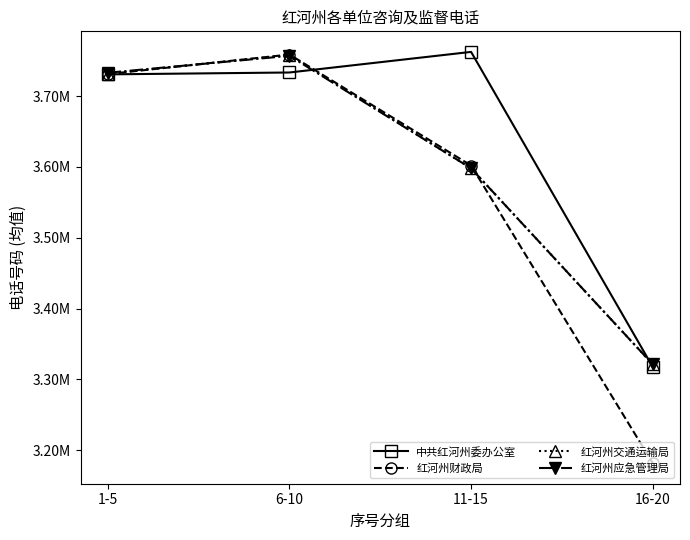

Is the value of 中共红河州委办公室 at 6-10 greater than the value of 红河州应急管理局 at 16-20?

Yes